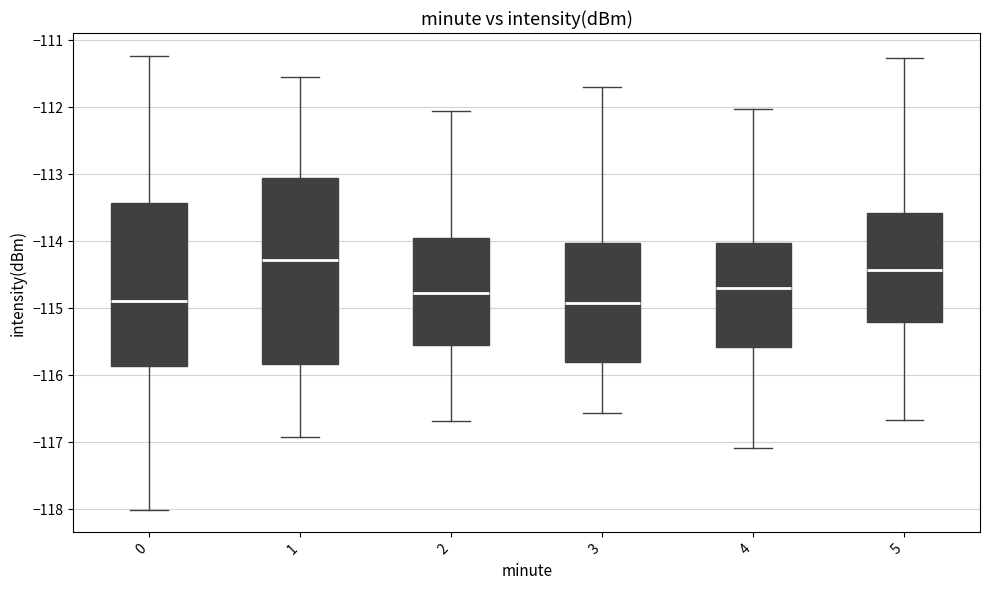

Where does the median line of the box at x = 3 sit on the y-axis? The values are not printed on the chart, so give them approximately, as read against the axis.

-114.9